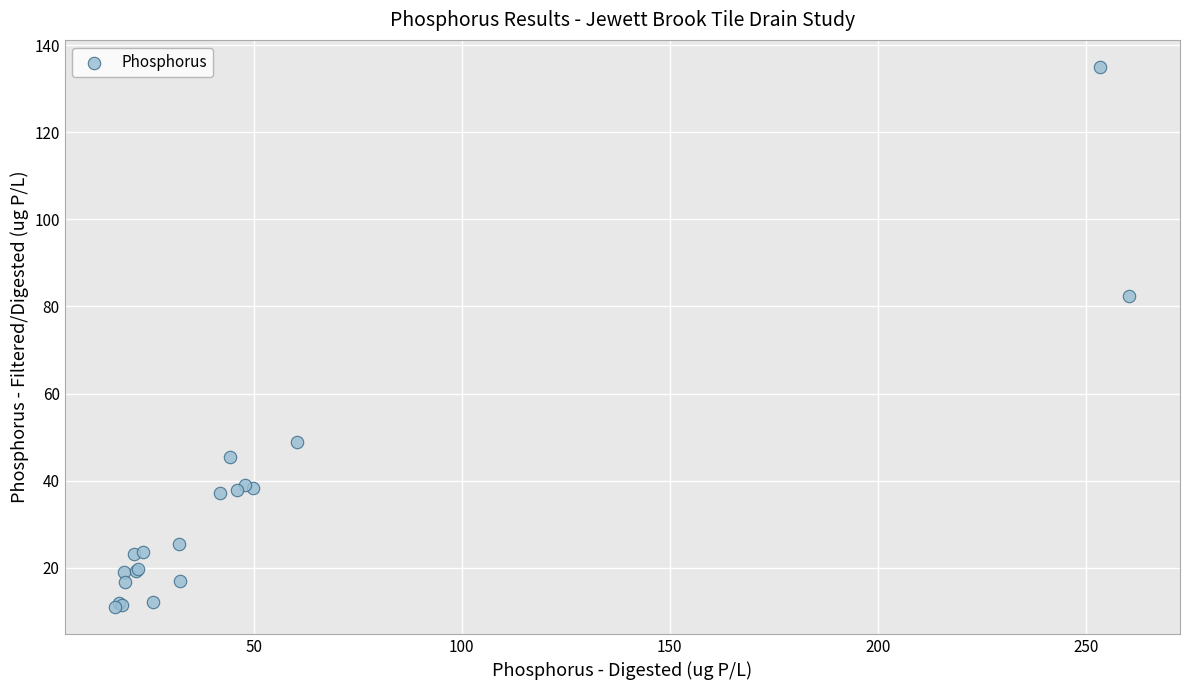

What Y value in the scatter plot is closest to 73?

82.5